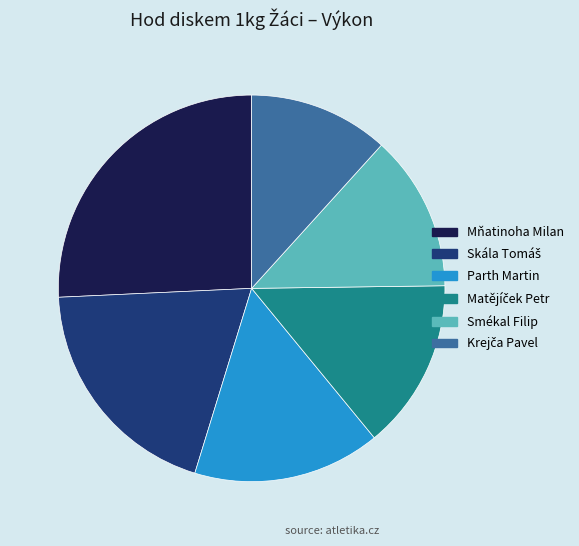

Is there any slice that represents more than half of the pie?

No